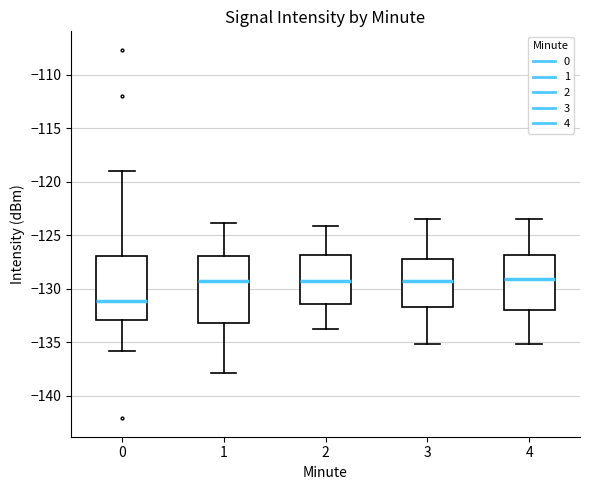

Reading left to right, transcribe this box plot: for each box, give where its median line is, the range the box spans, and where its two whiskers end, as read against the y-axis. The values are not printed on the chart, so give them approximately, as read against the axis.

0: median -131.0, box -133.0 to -127.0, whiskers -136.0 to -119.0
1: median -129.0, box -133.0 to -127.0, whiskers -138.0 to -124.0
2: median -129.0, box -131.5 to -127.0, whiskers -134.0 to -124.0
3: median -129.5, box -131.5 to -127.0, whiskers -135.0 to -123.5
4: median -129.0, box -132.0 to -127.0, whiskers -135.0 to -123.5